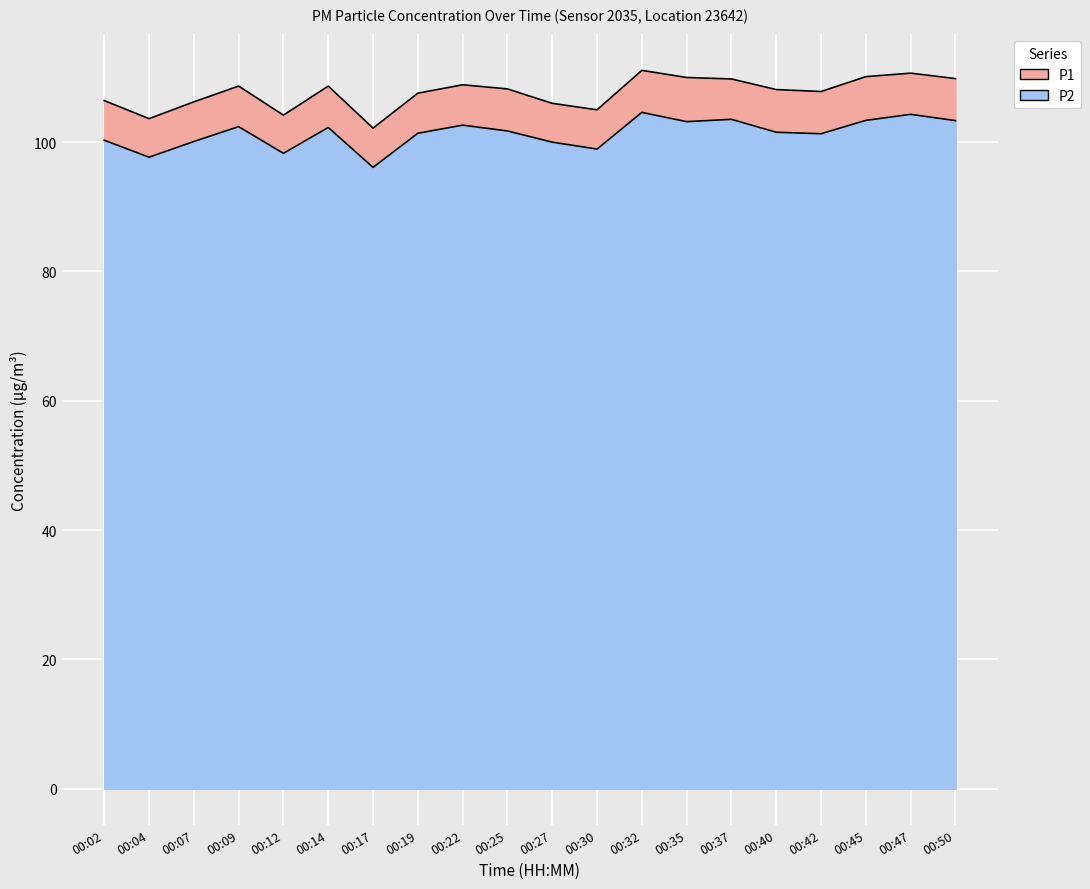

What is the value of the P2 point at the 6th from the left?

102.3